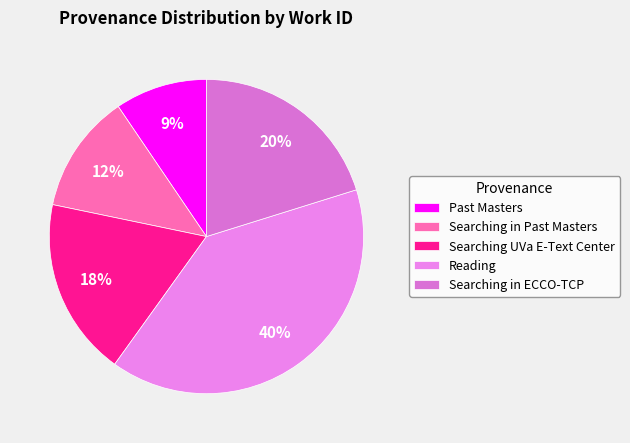

Rank the categories by value from highest to lowest.

Reading, Searching in ECCO-TCP, Searching UVa E-Text Center, Searching in Past Masters, Past Masters